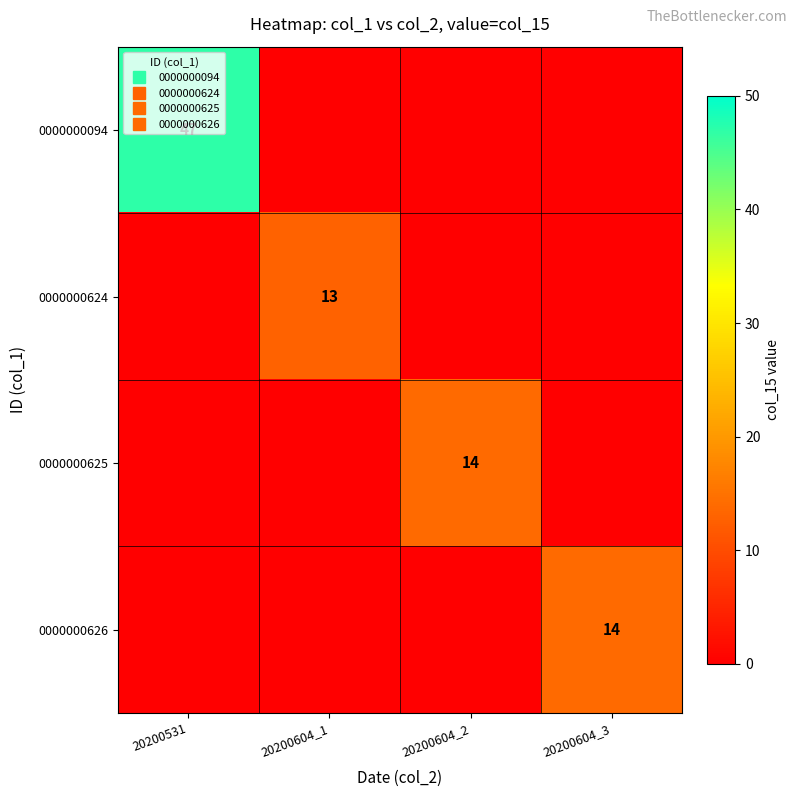

How many 0000000094 values are between 0 and 47?

4